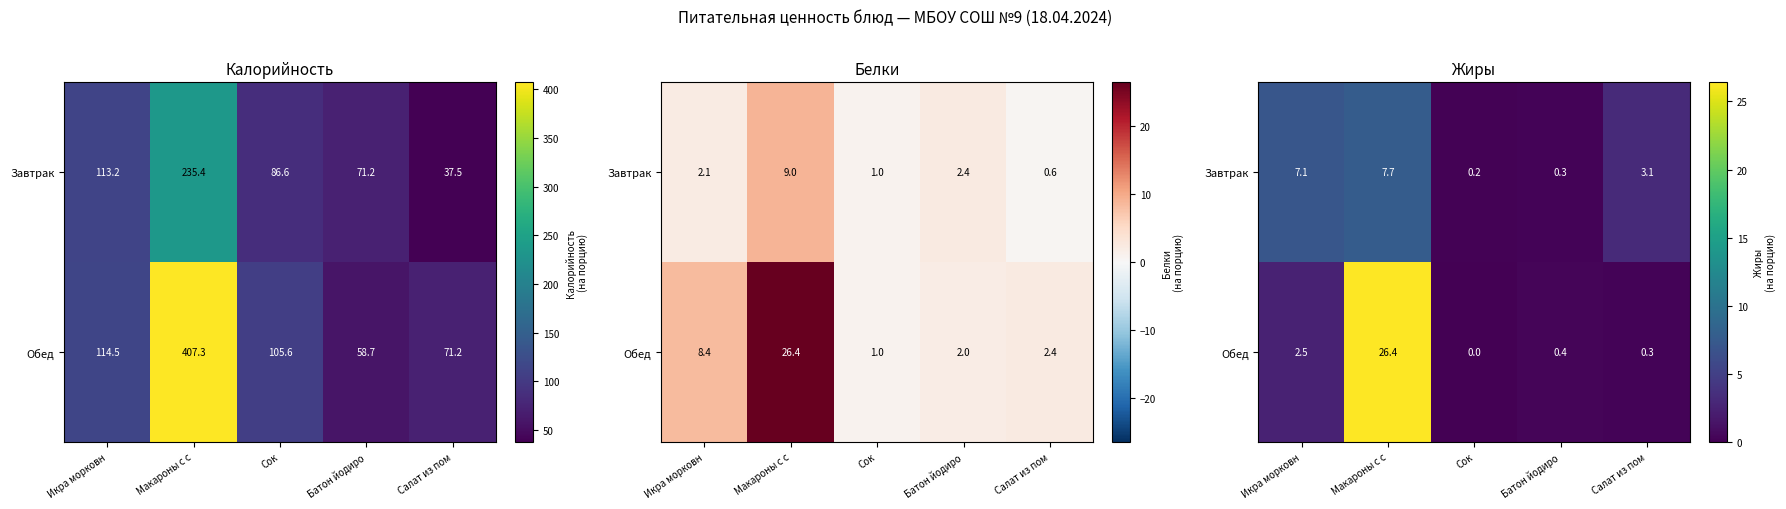

What is the difference between the highest and lowest values at Сок?

0.2